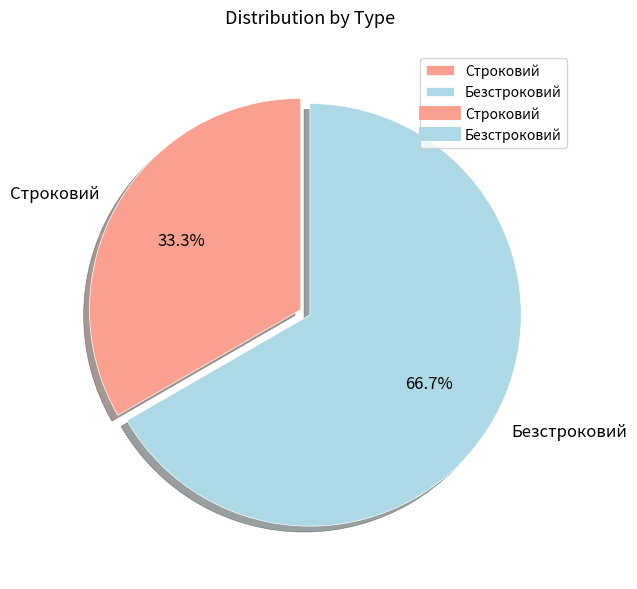

Which slice is the smallest?

Строковий